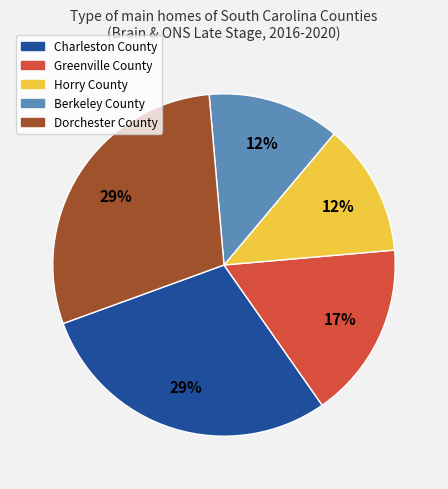

Combined, do Dorchester County and Berkeley County account for over 50%?

No